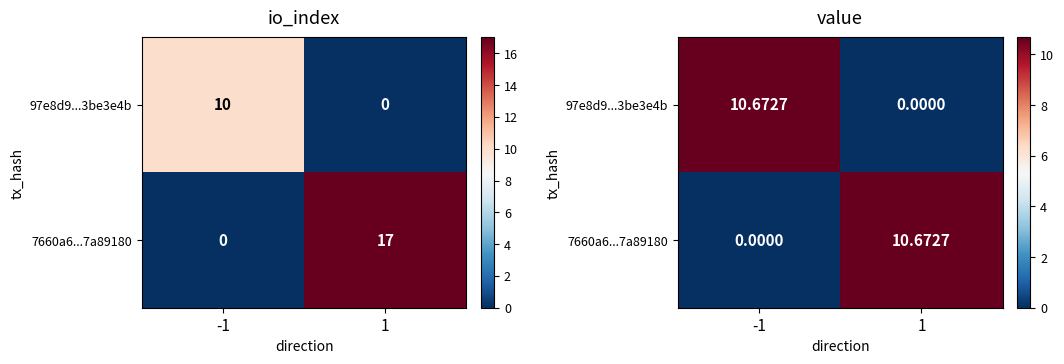

What is the average value of the 97e8d9...3be3e4b series?

5.3